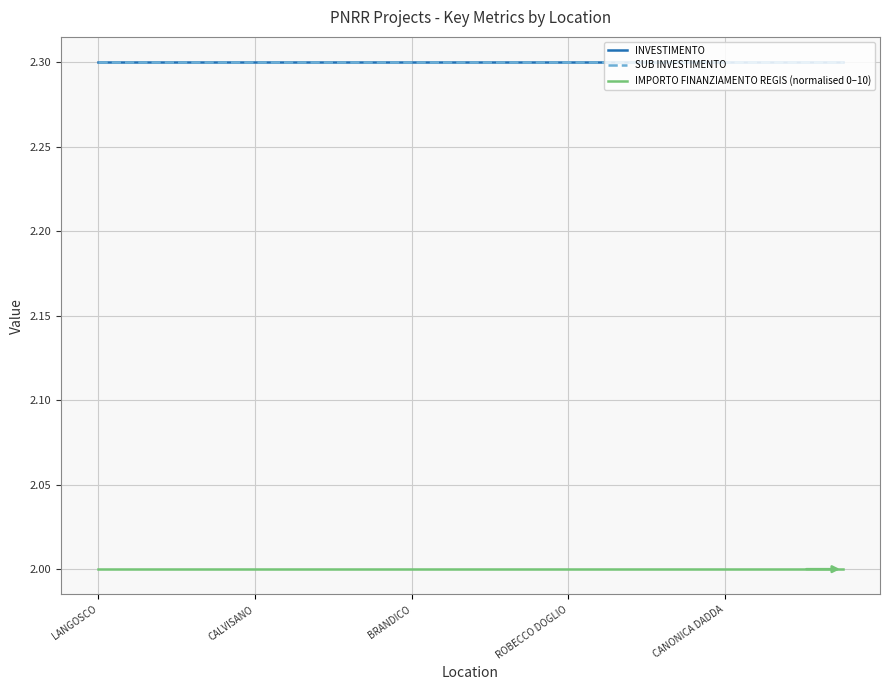

What is the minimum value shown in the chart?

2.0